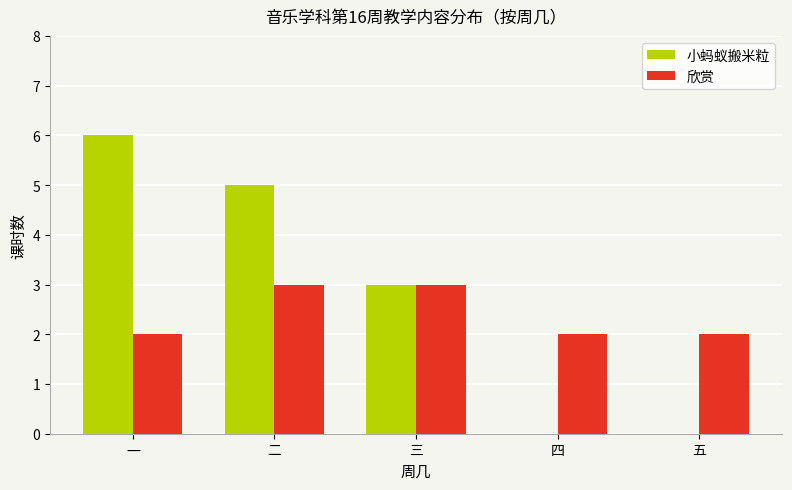

Does the chart contain stacked bars?

No